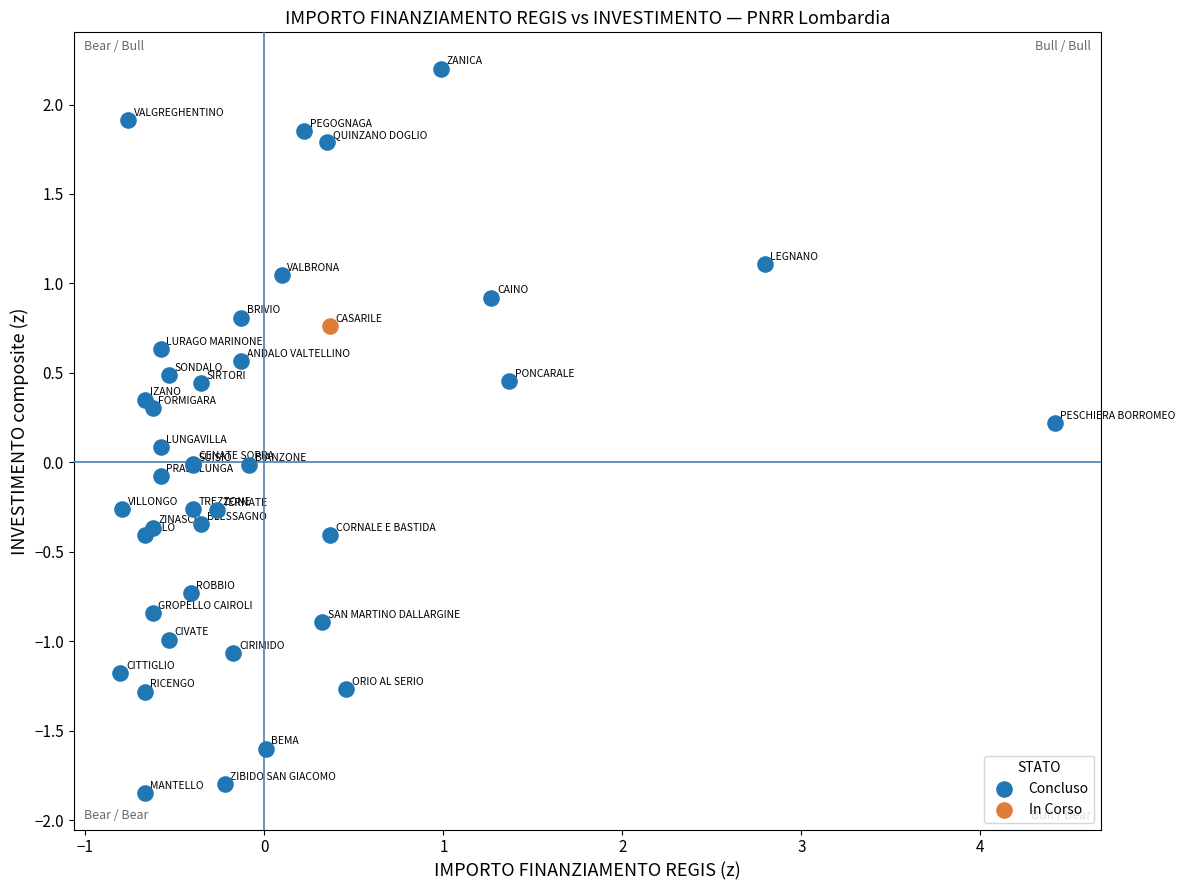

What are all the series names shown in the legend?

Concluso, In Corso